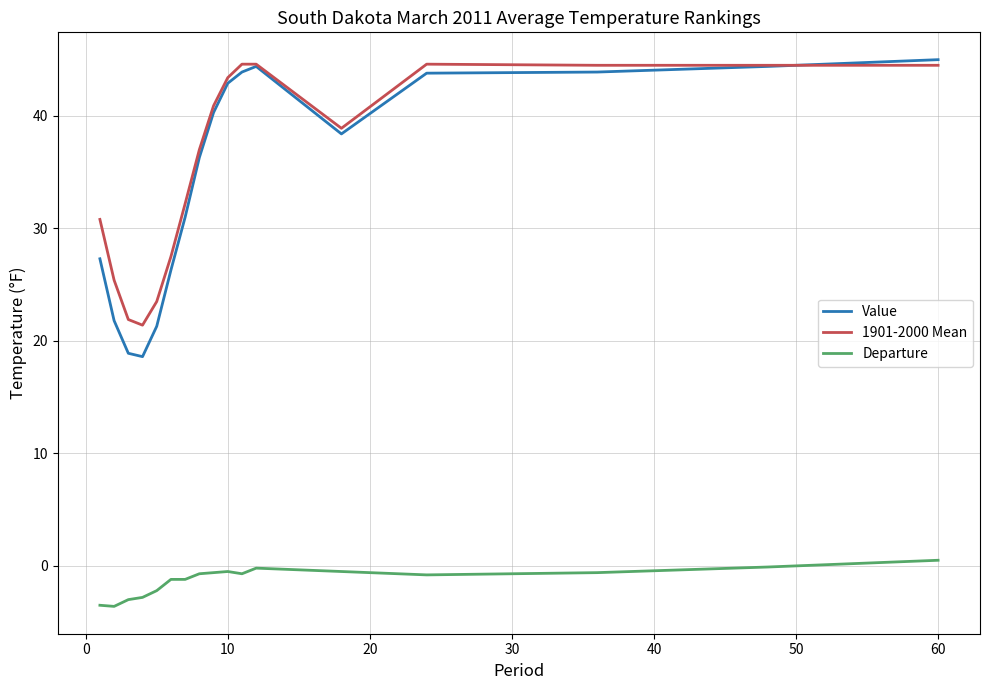

True or false: 1901-2000 Mean and Value cross at least once.

True